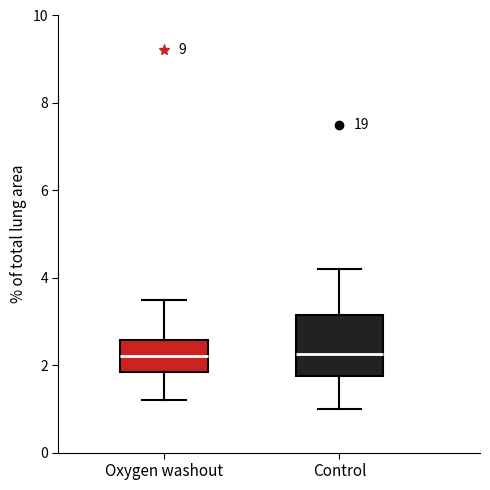

Comparing the boxes themselves (not the whiskers), which one is the tallest?

Control